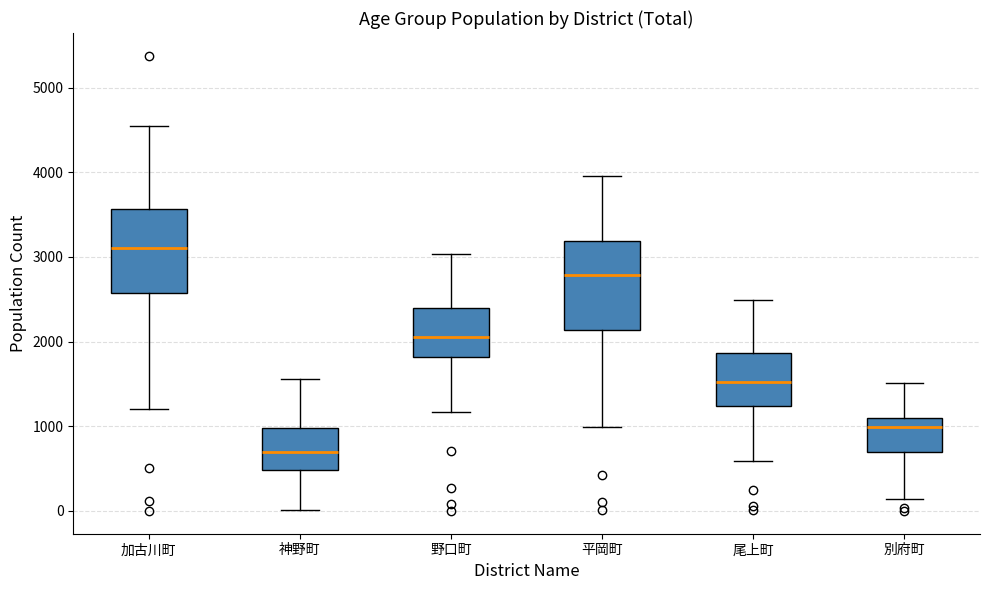

Where is the upper edge of the box for 野口町 on the y-axis? The values are not printed on the chart, so give them approximately, as read against the axis.

2400